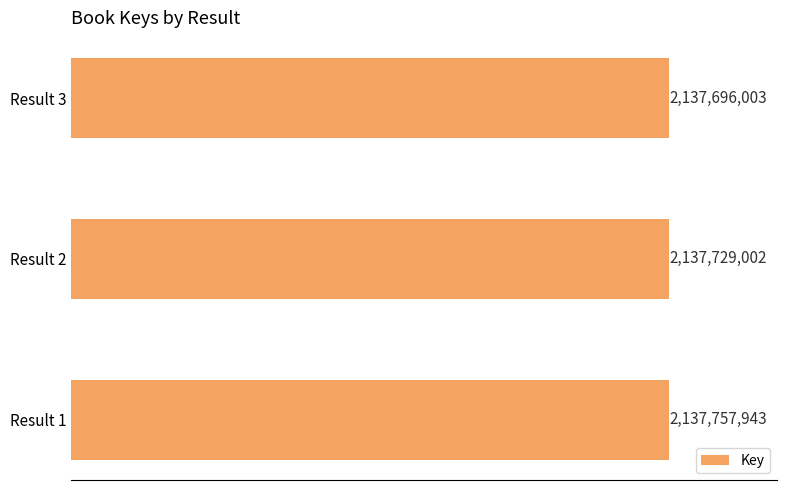

Does the chart contain any negative values?

No